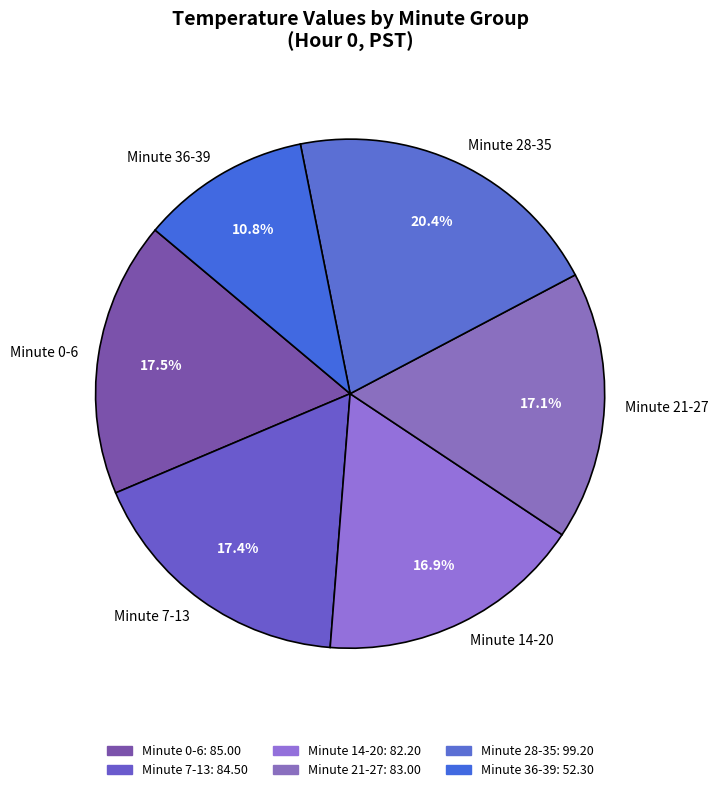

What is the ratio of the value at Minute 0-6 to the value at Minute 21-27?

1.0